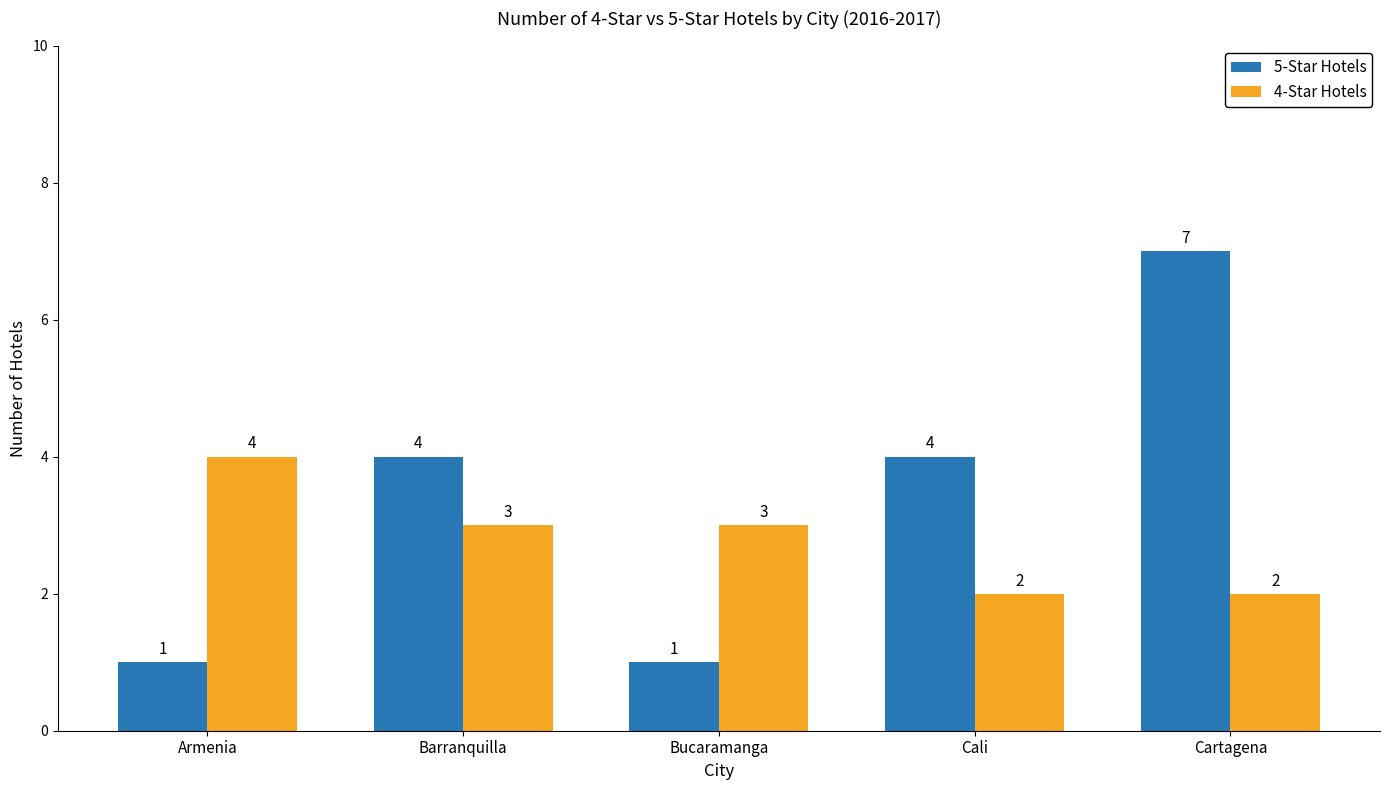

Which label corresponds to the largest value in the chart?

Cartagena